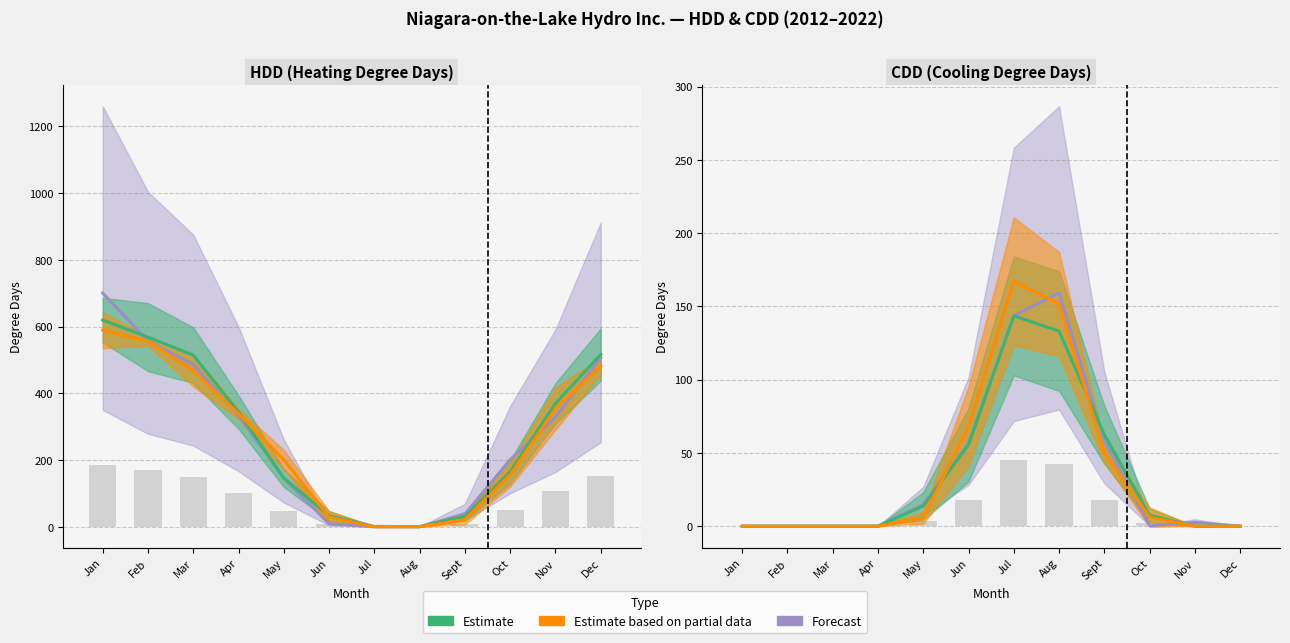

The value of Estimate based on partial data at Sept is 24.9. True or false?

False